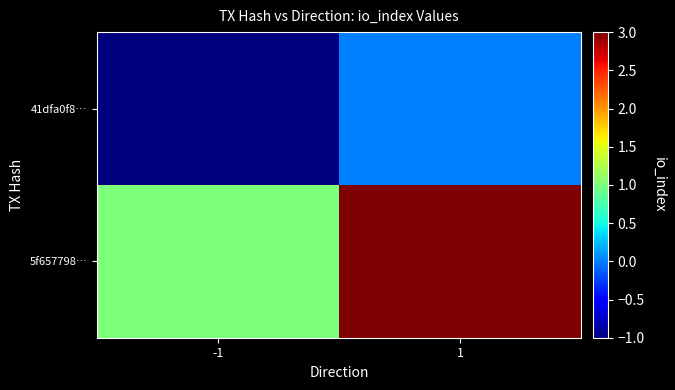

What is the spread (max minus min) of values at 1?

3